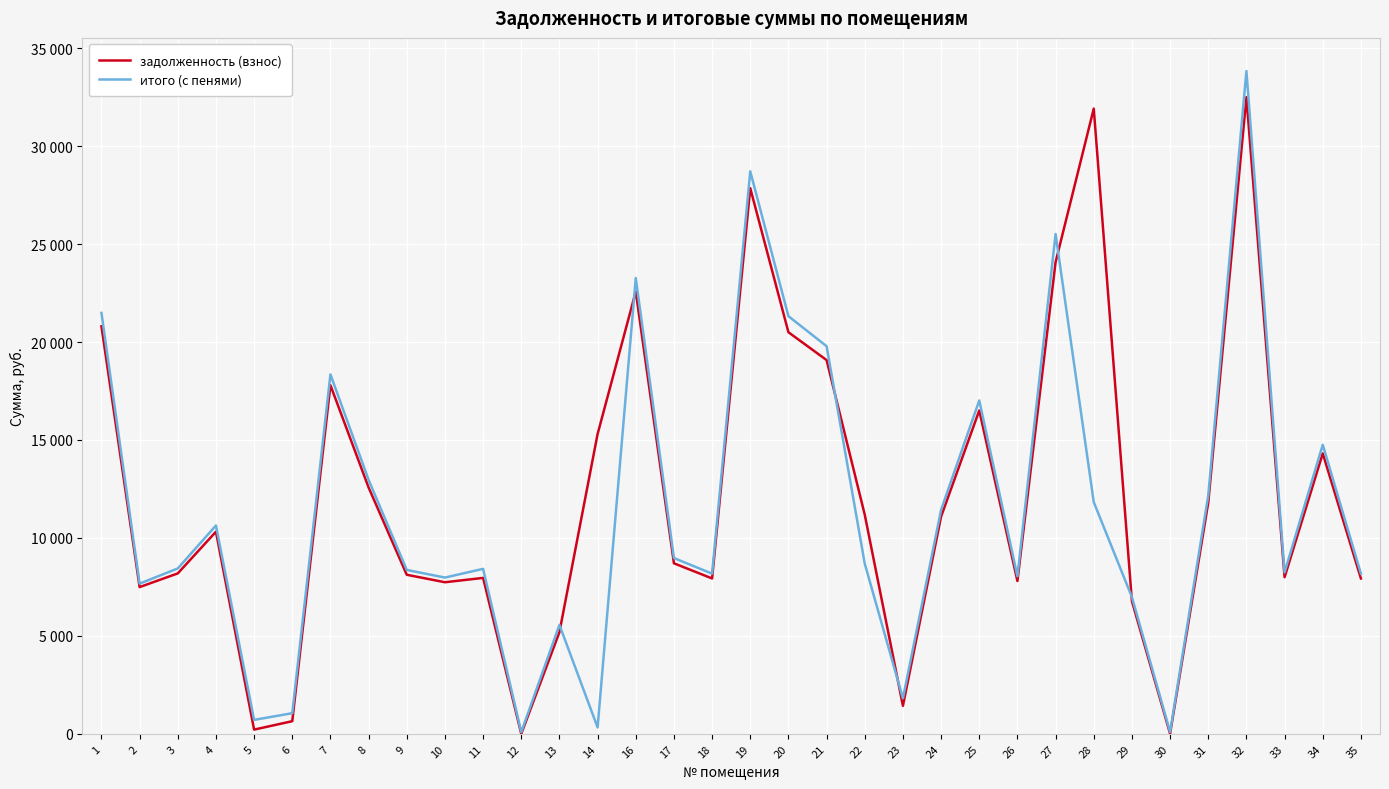

After their last crossing, which series has the higher values: итого (с пенями) or задолженность (взнос)?

итого (с пенями)